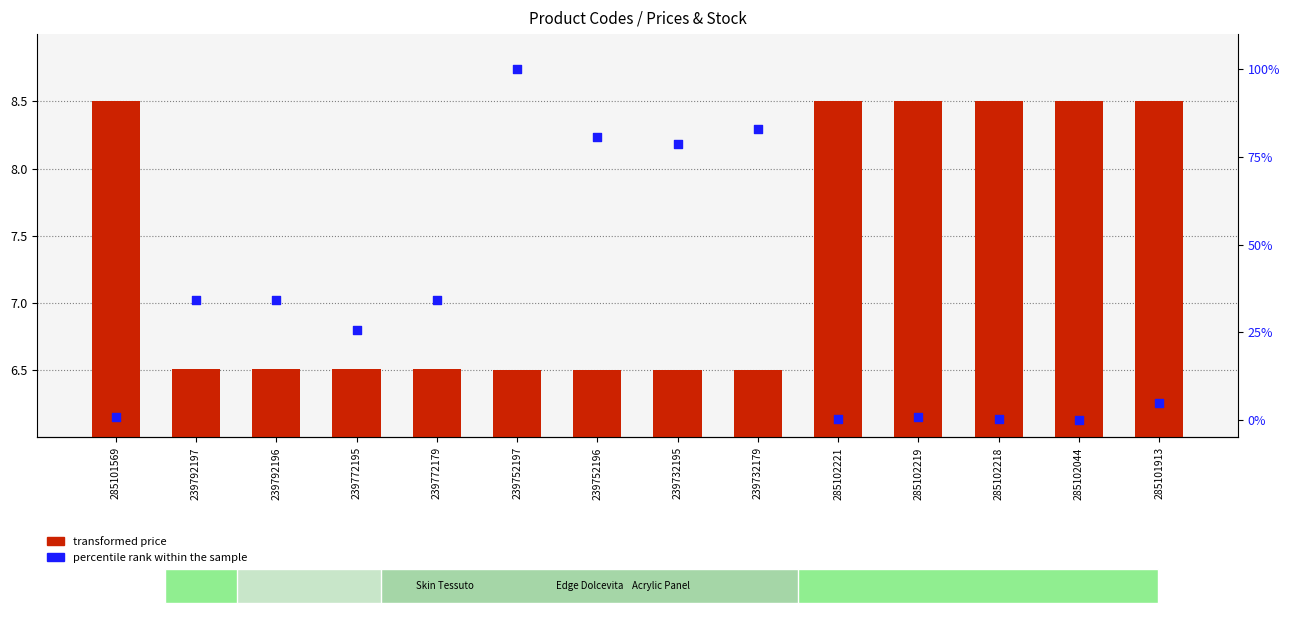

What are all the series names shown in the legend?

transformed price, percentile rank within the sample